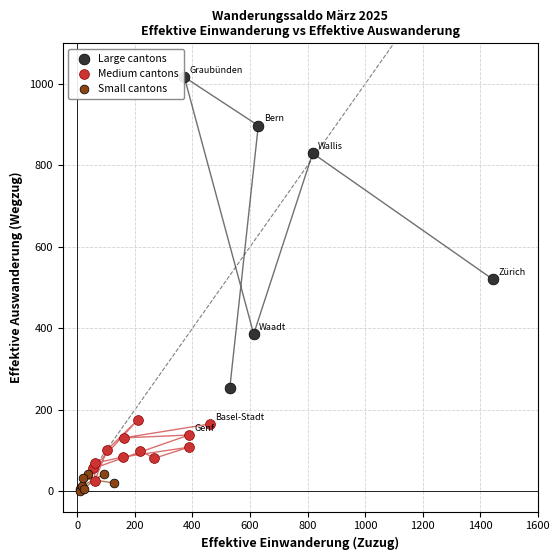

Which series has the widest spread of Y values?

Large cantons